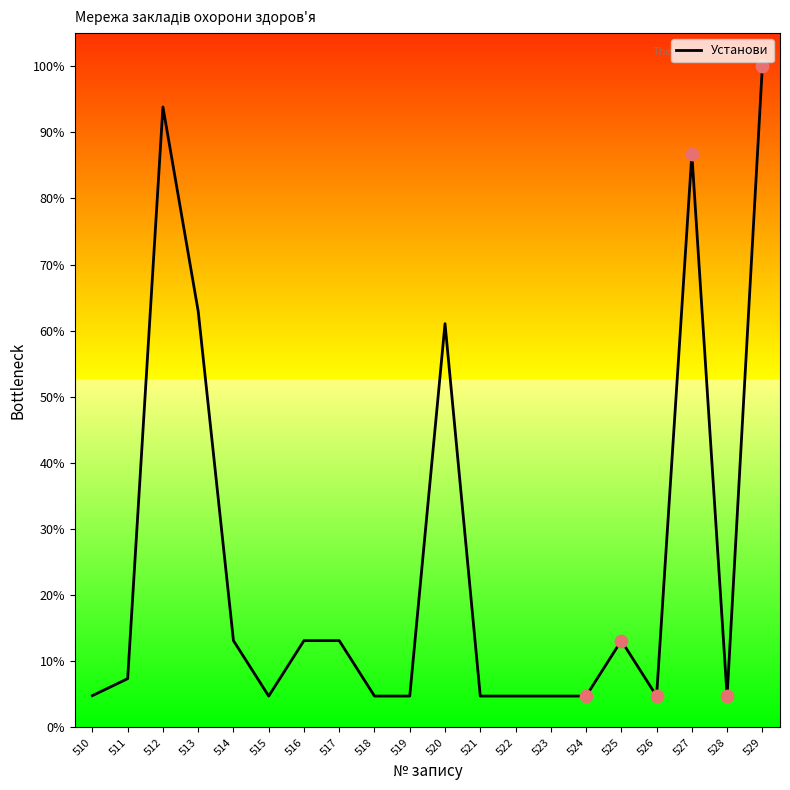

Which has a higher value, 528 or 516?

516